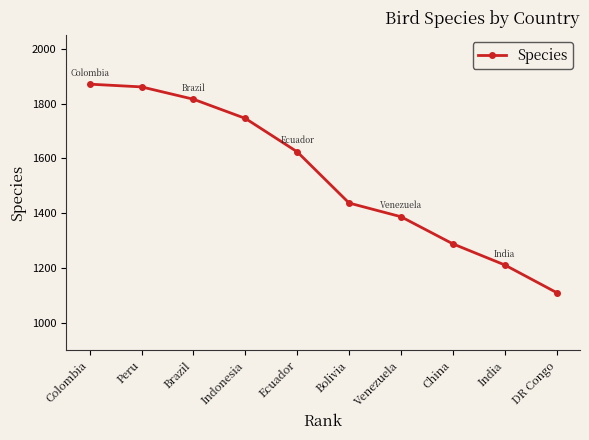

What is the minimum value shown in the chart?

1110